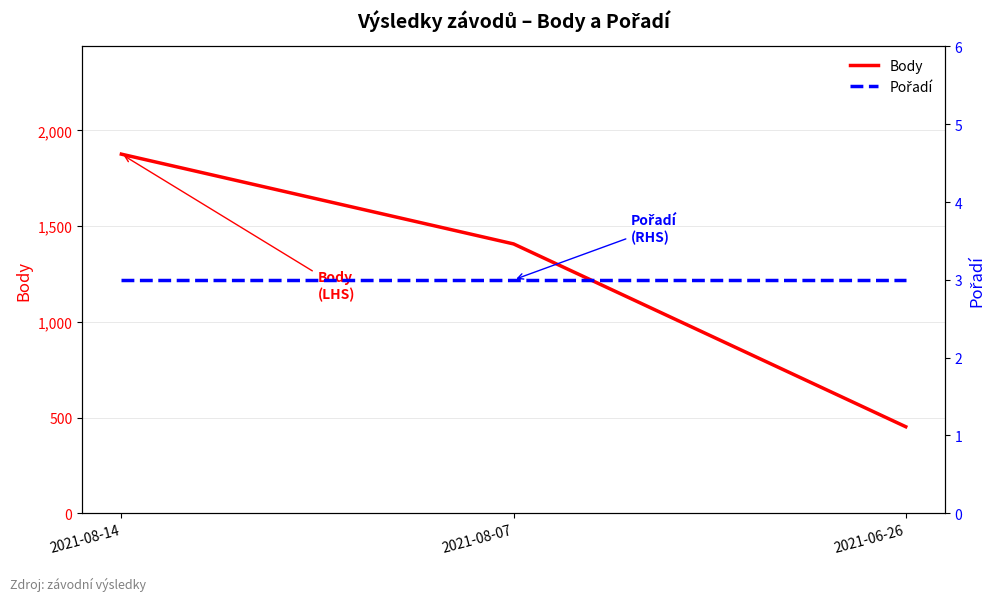

Is it true that Pořadí equals 4 at 2021-08-07?

False